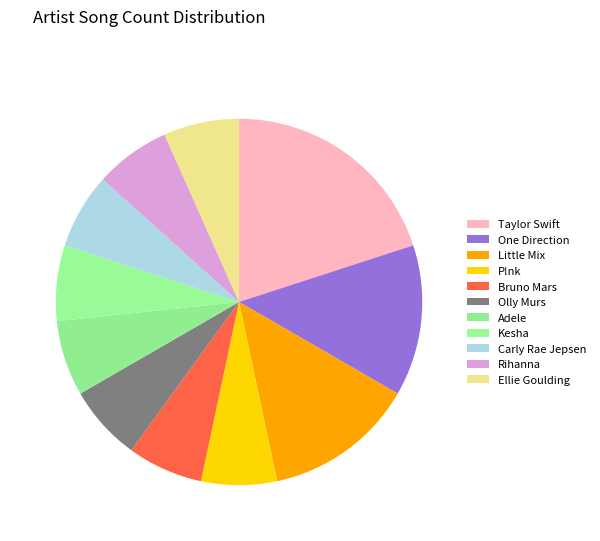

How many segments does this pie chart have?

11